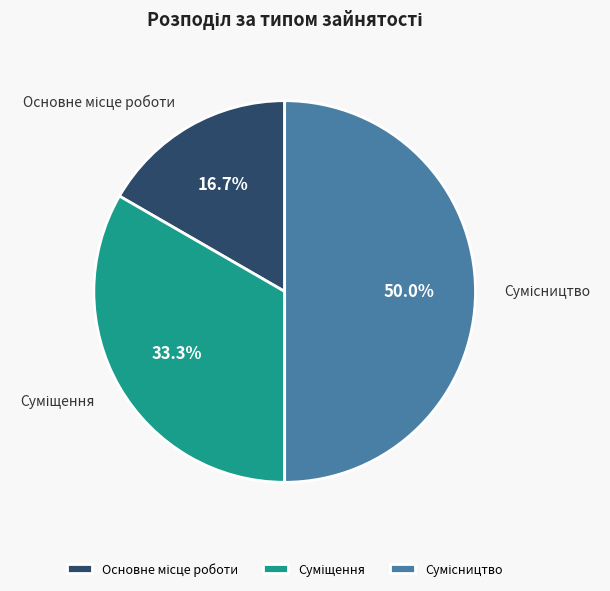

How many slices are in this pie chart?

3